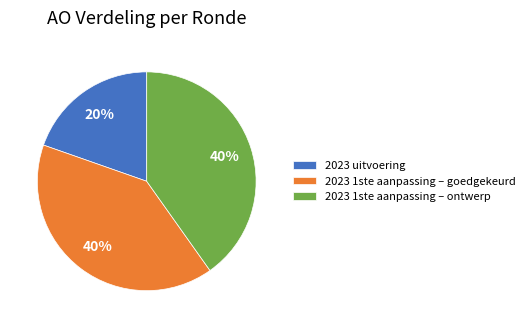

To the nearest percent, what is the average slice percentage?

33%